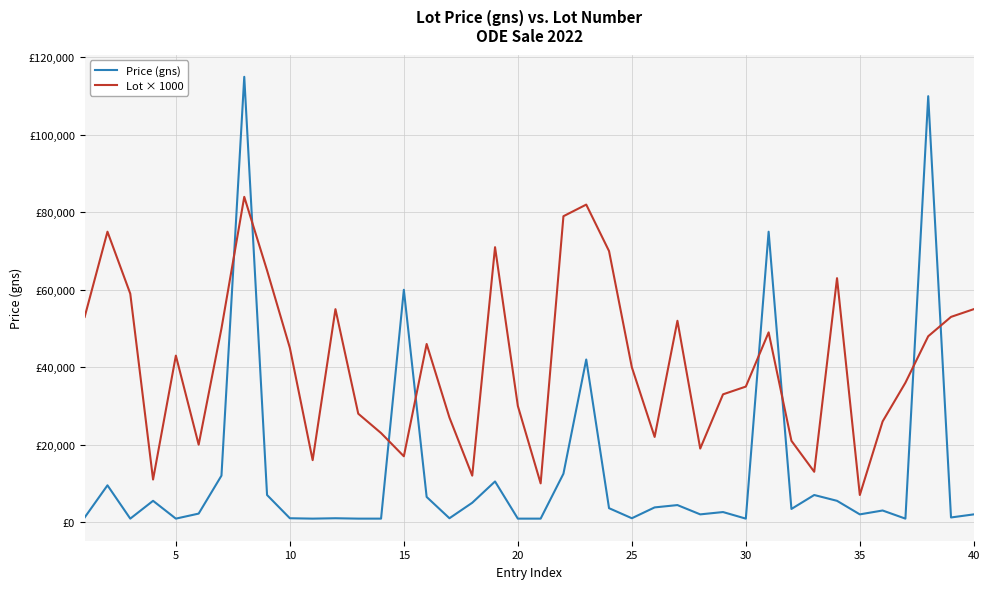

Is this an area chart (filled region under the line)?

No